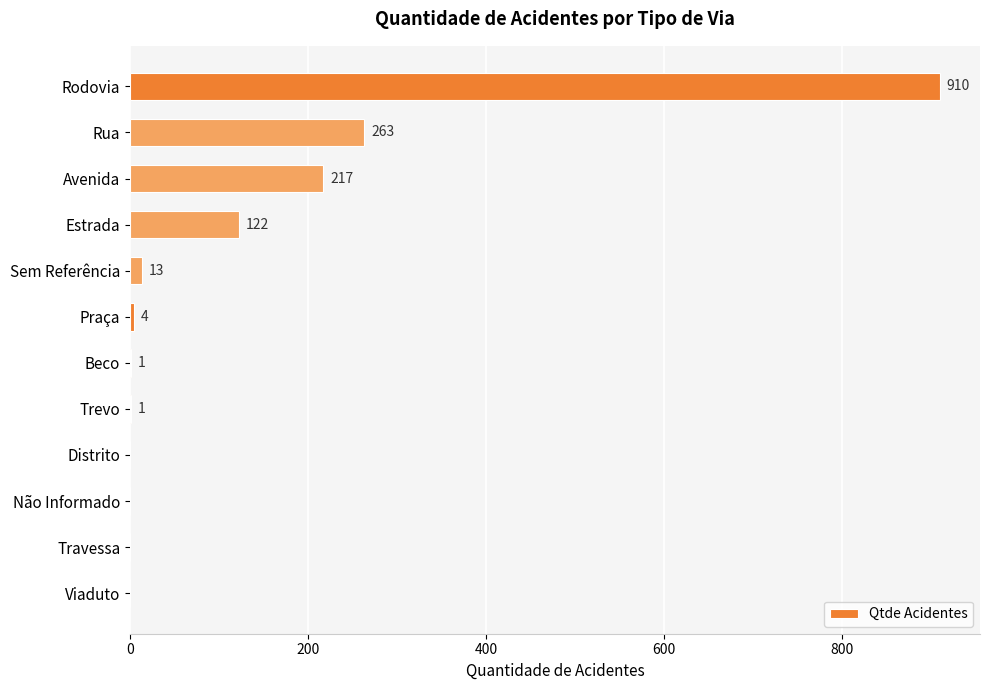

Reading top to bottom, extract all data points from this chart.

Rodovia=910	Rua=263	Avenida=217	Estrada=122	Sem Referência=13	Praça=4	Beco=1	Trevo=1	Distrito=0	Não Informado=0	Travessa=0	Viaduto=0